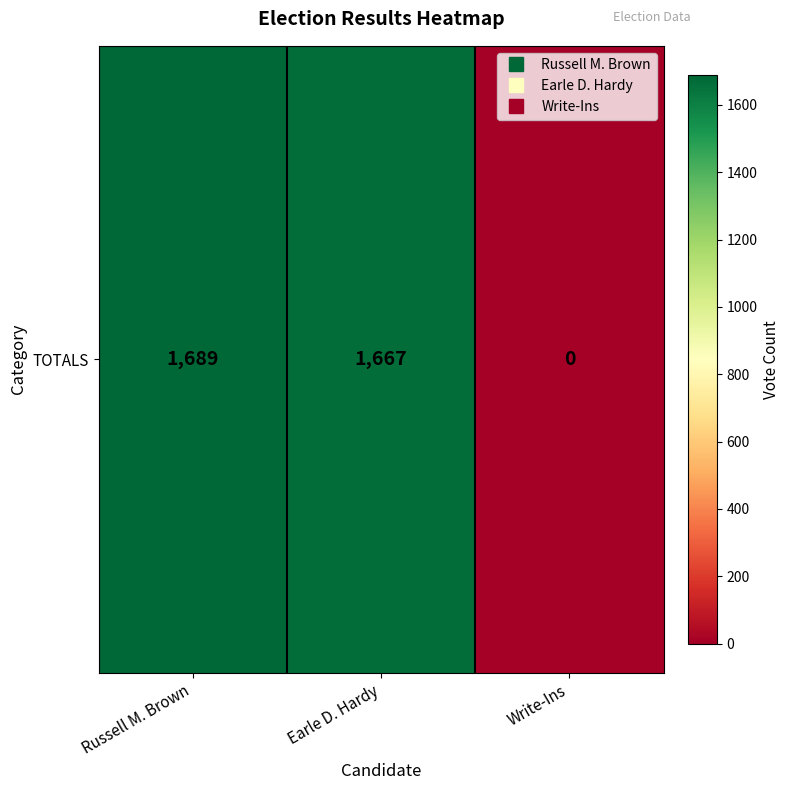

Reading left to right, list all the values displayed in this chart.

1689	1667	0